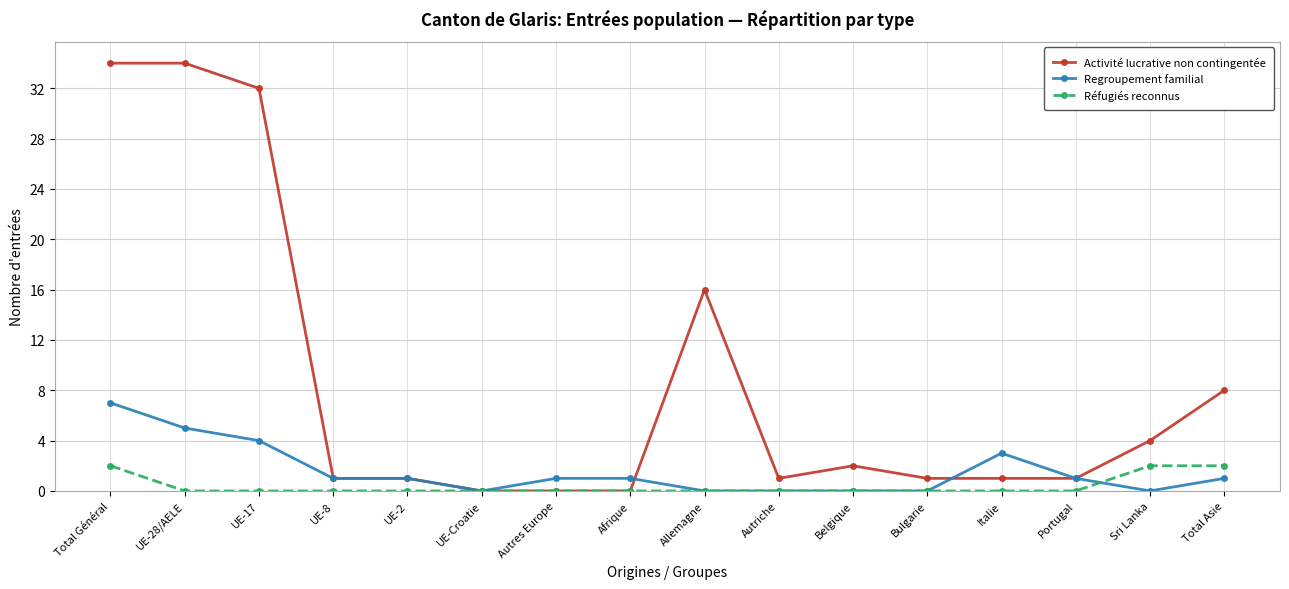

Is this an area chart (filled region under the line)?

No